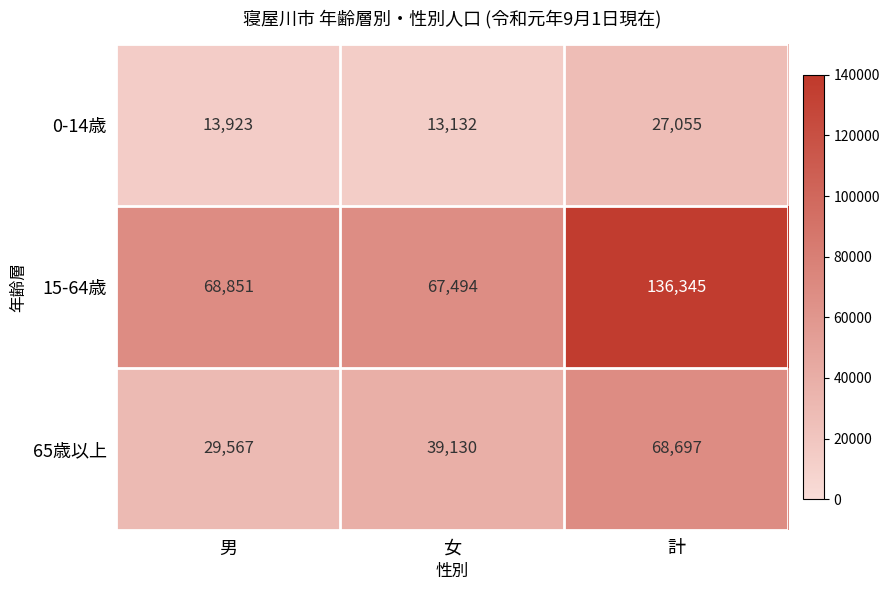

Reading right to left, what are all the values shown in this chart?

0-14歳: 27055	13132	13923
15-64歳: 136345	67494	68851
65歳以上: 68697	39130	29567